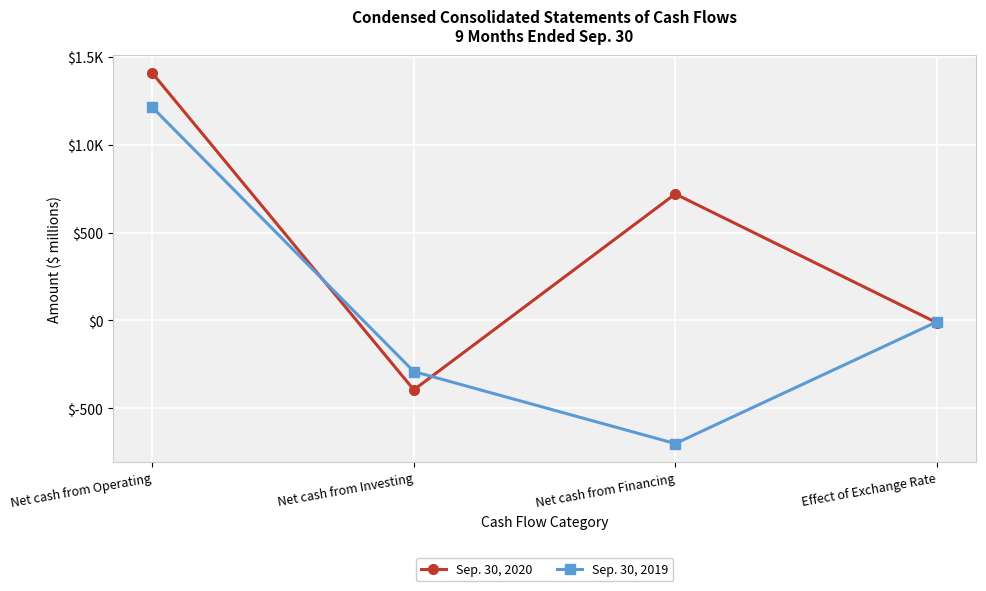

What is the sum of all Sep. 30, 2020 values?

1720